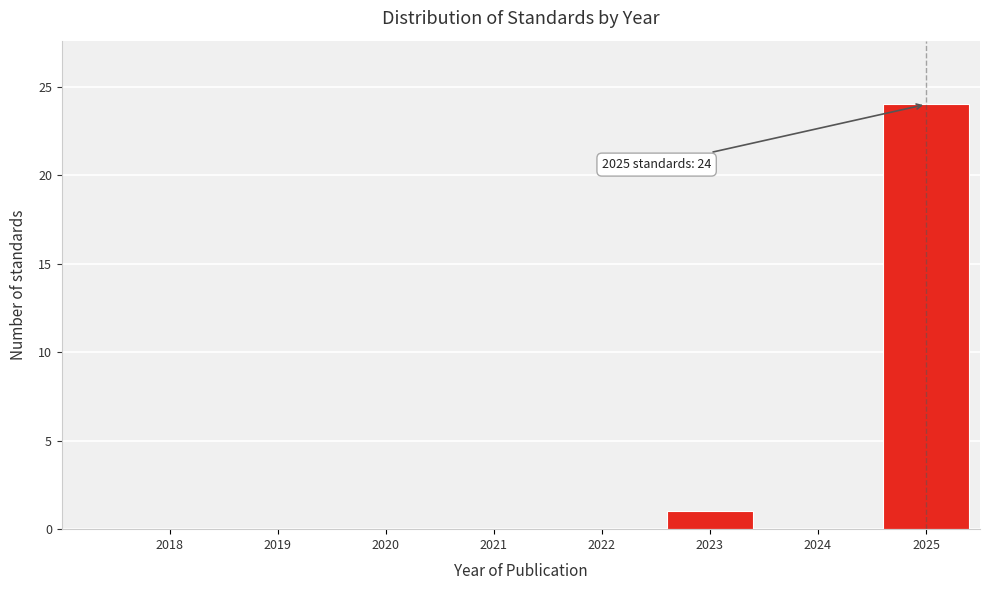

Reading left to right, list all the values displayed in this chart.

2018=0	2019=0	2020=0	2021=0	2022=0	2023=1	2024=0	2025=24